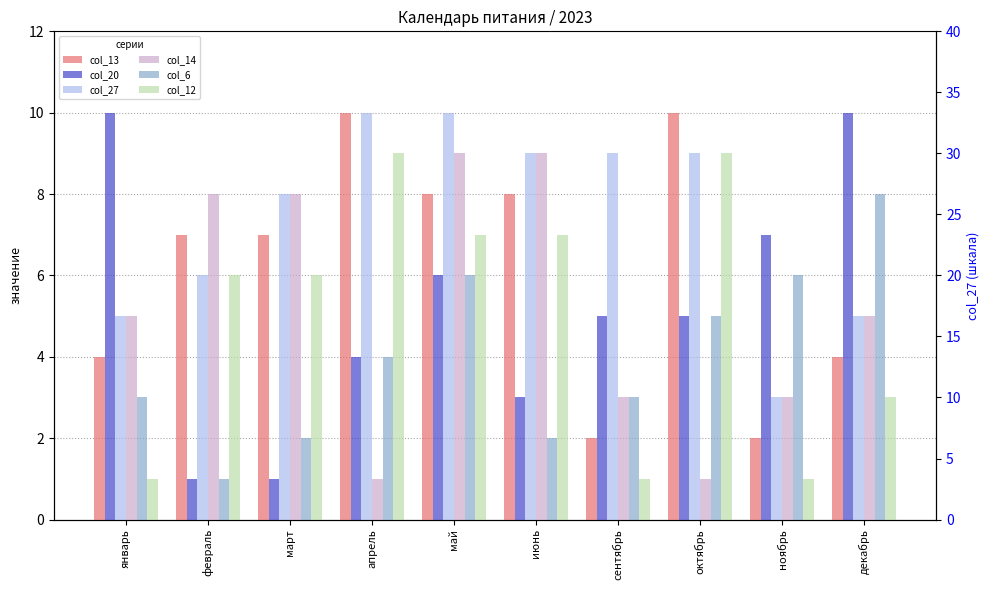

The value of col_6 at сентябрь is 3. True or false?

True